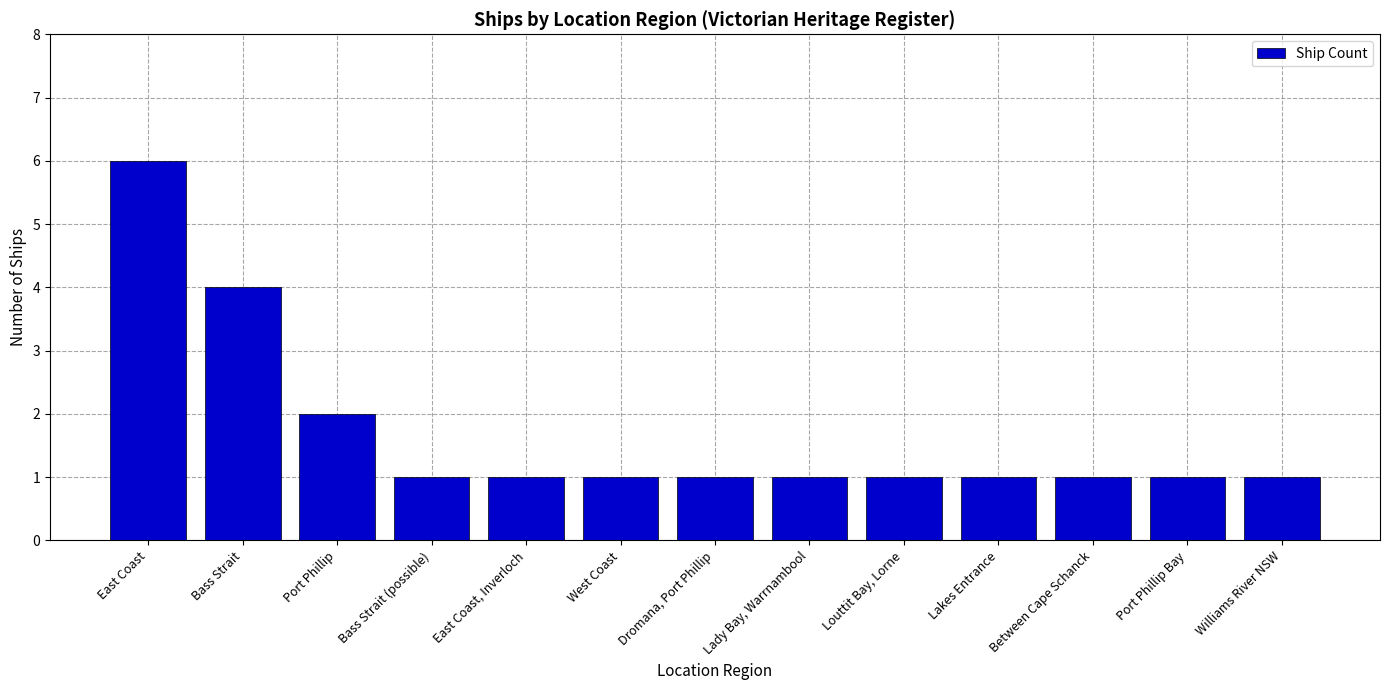

What is the difference between the maximum and minimum values?

5